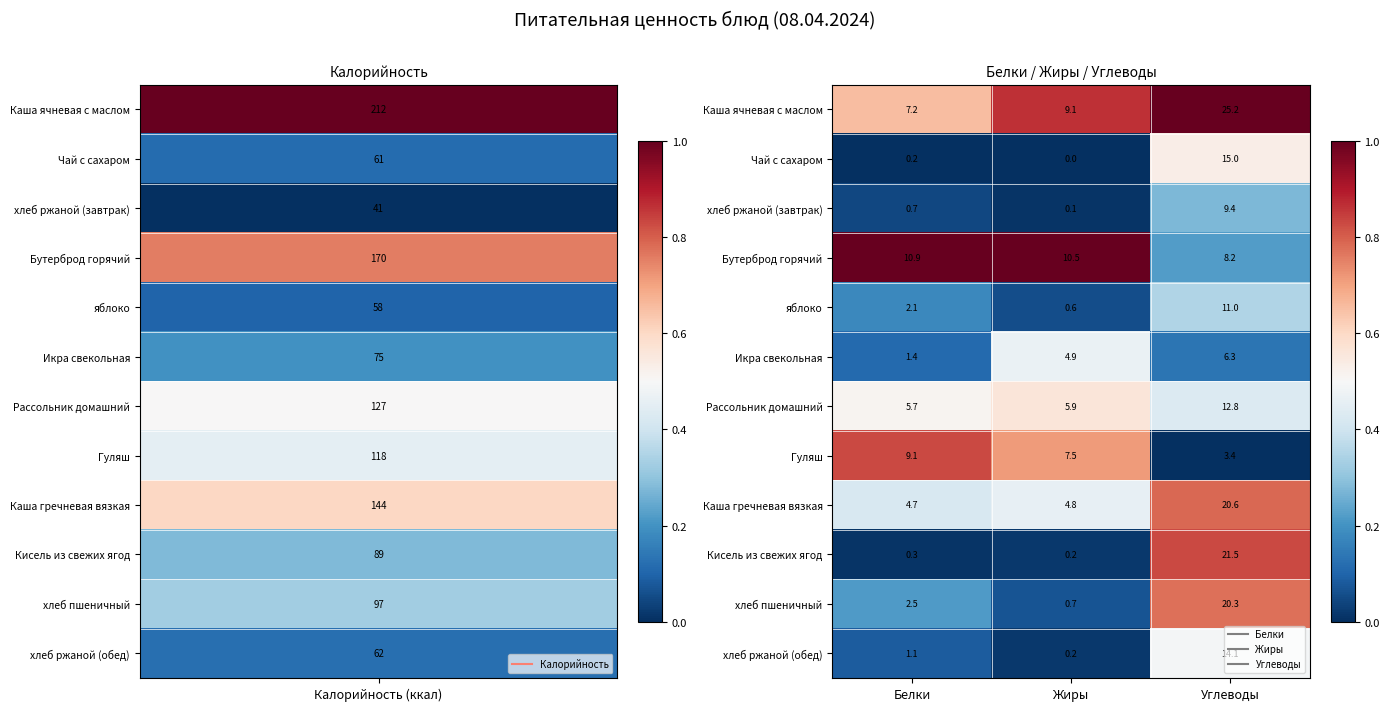

List the labels in order of Кисель из свежих ягод value, largest first.

Углеводы, Белки, Жиры